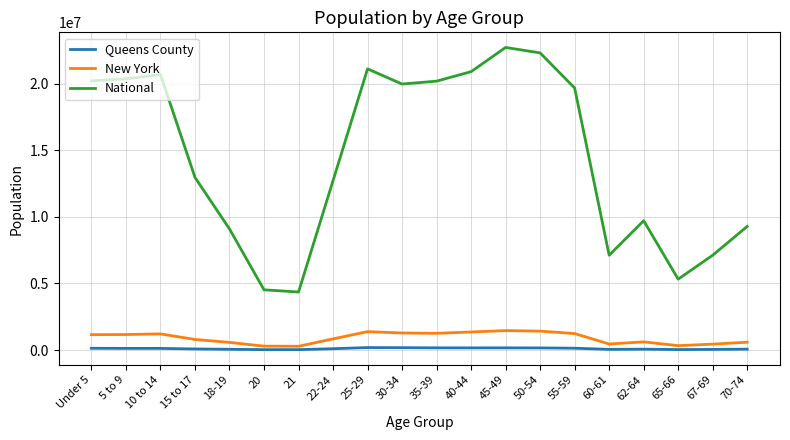

In New York, how many points are lower than both neighbors (excluding endpoints)?

4